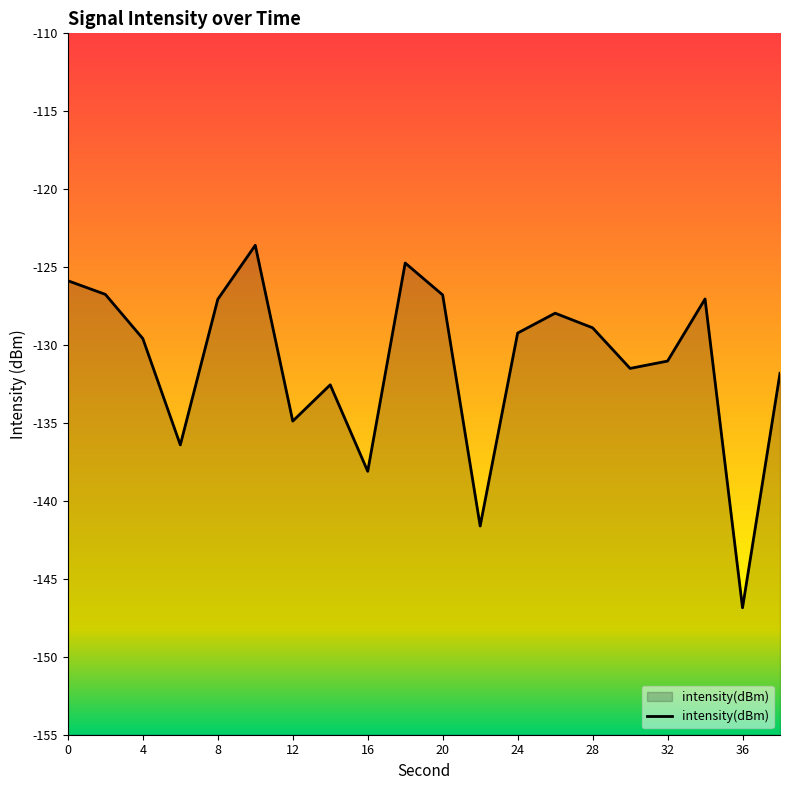

What is the approximate value at 20?

-126.8